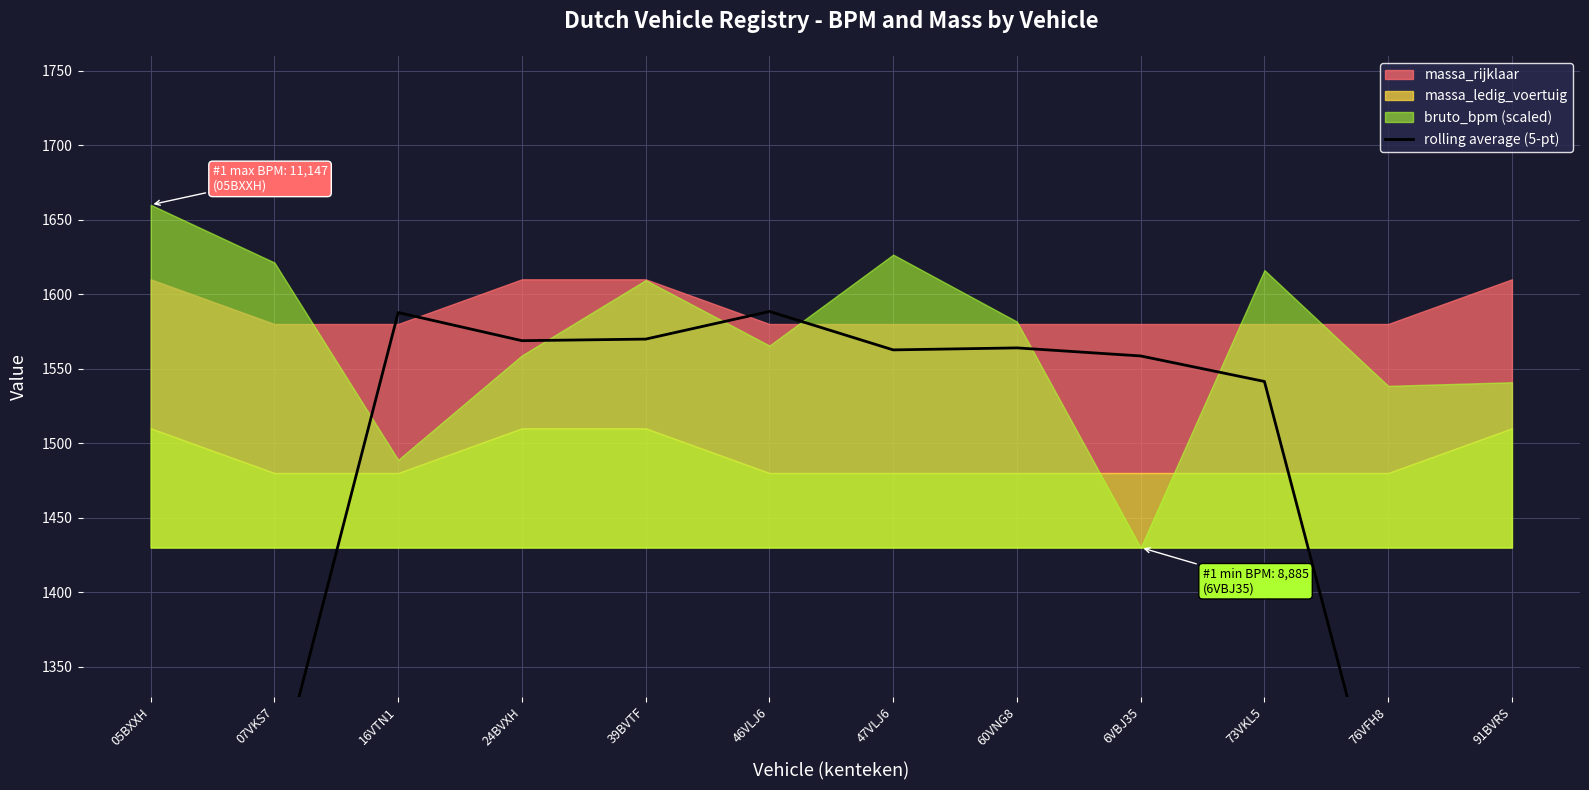

Is it true that the value at 47VLJ6 is 1075.9?

False